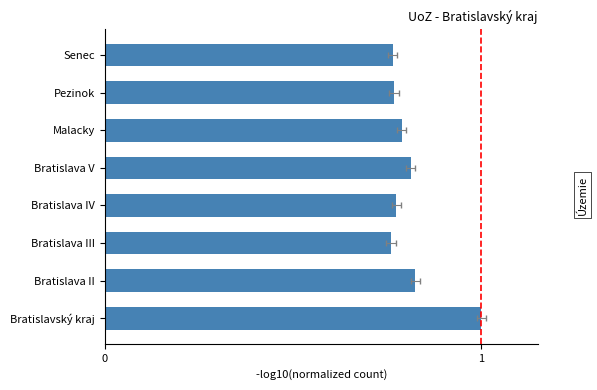

Reading left to right, extract all data points from this chart.

1.0	0.8	0.8	0.8	0.8	0.8	0.8	0.8